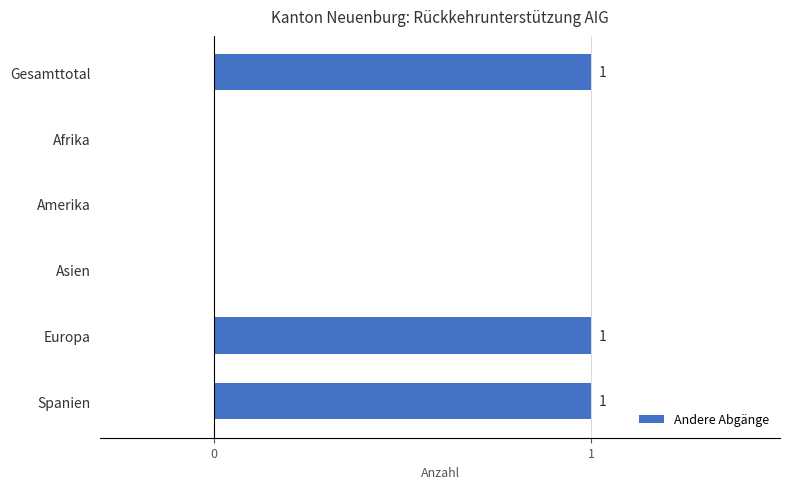

Between Spanien and Amerika, which is larger?

Spanien